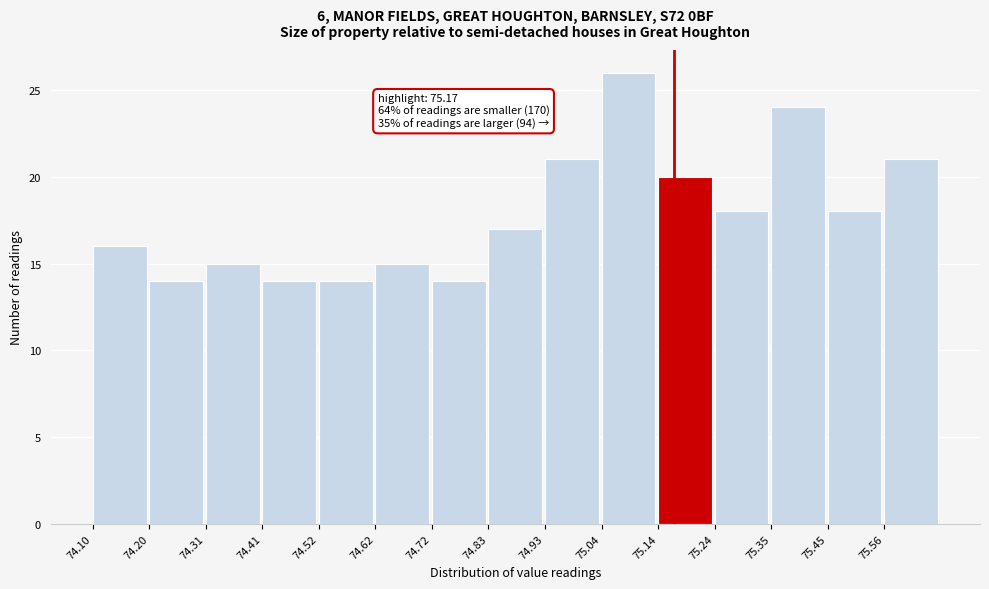

Which range on the x-axis has the tallest bar?

75.036 to 75.140